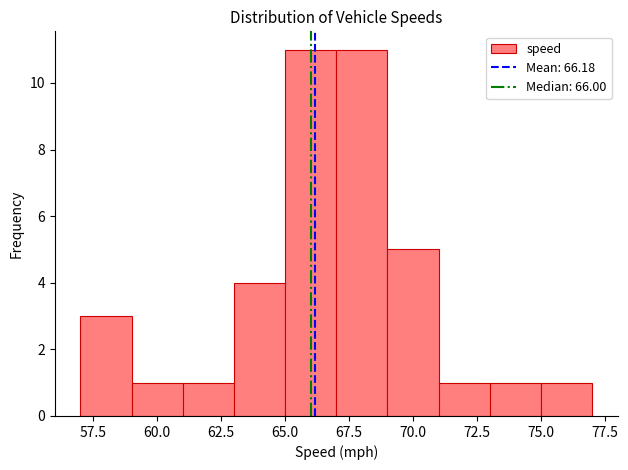

Reading left to right, list every bar in this chart as the range it spans on the x-axis followed by its height. The values are not printed on the chart, so give them approximately, as read against the axis.

57 to 59: 3
59 to 61: 1
61 to 63: 1
63 to 65: 4
65 to 67: 11
67 to 69: 11
69 to 71: 5
71 to 73: 1
73 to 75: 1
75 to 77: 1